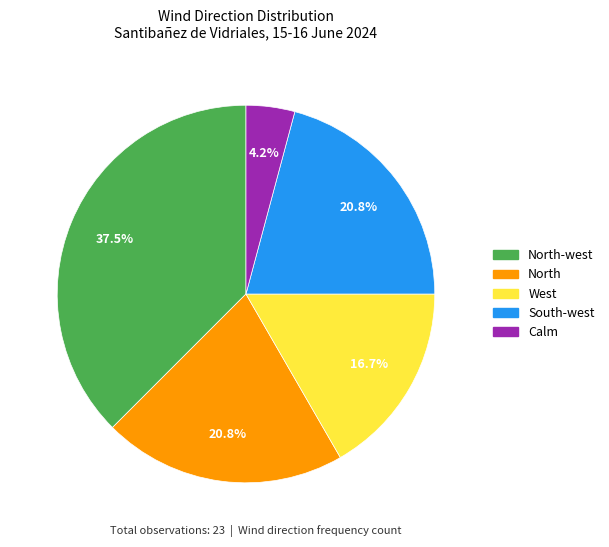

To the nearest percent, what is the average slice percentage?

20%